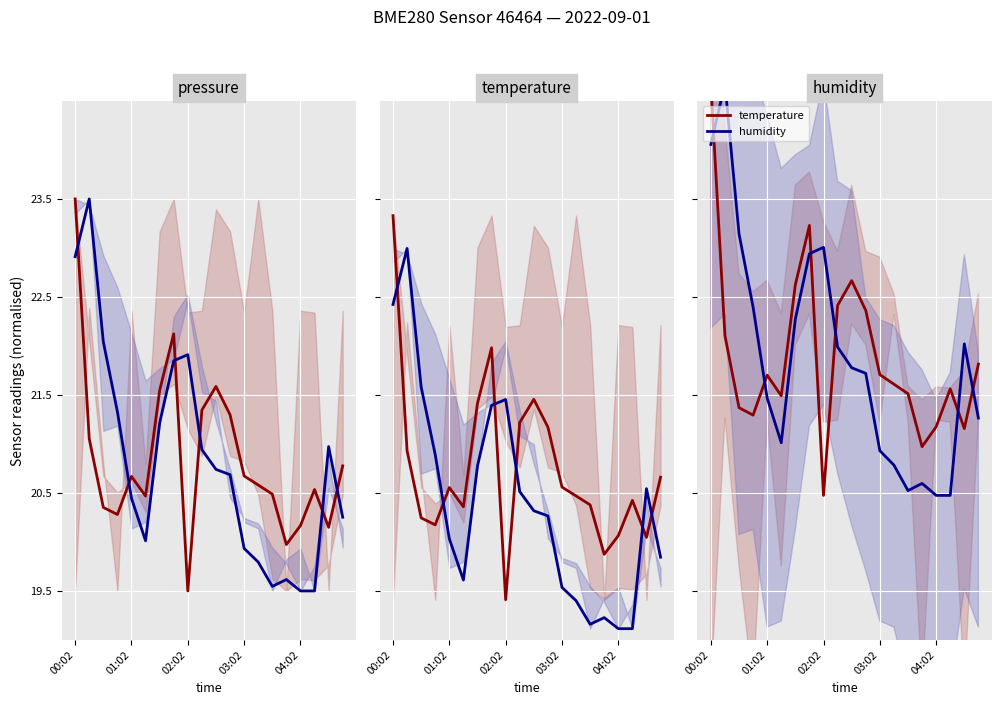

Reading left to right, extract all data points from this chart.

temperature: 24.7	22.1	21.4	21.3	21.7	21.5	22.6	23.2	20.5	22.4	22.7	22.4	21.7	21.6	21.5	21.0	21.2	21.6	21.2	21.8
humidity: 24.1	24.7	23.1	22.4	21.5	21.0	22.3	22.9	23.0	22.0	21.8	21.7	20.9	20.8	20.5	20.6	20.5	20.5	22.0	21.3